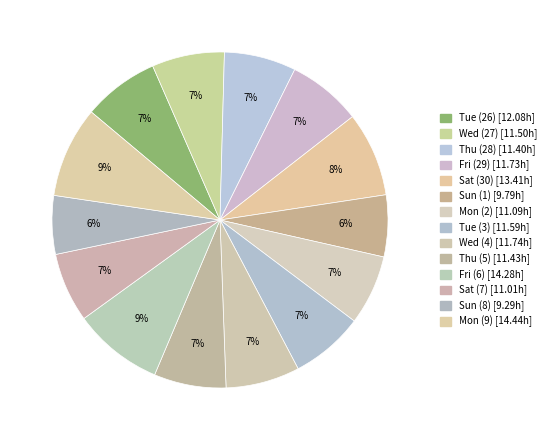

Count the number of slices in the pie.

14